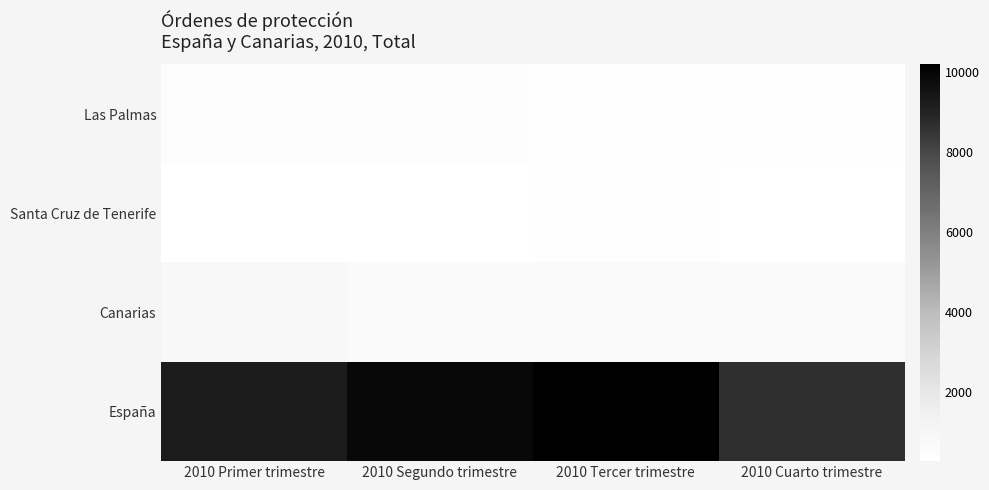

Which category has the lowest value across all series?

2010 Segundo trimestre